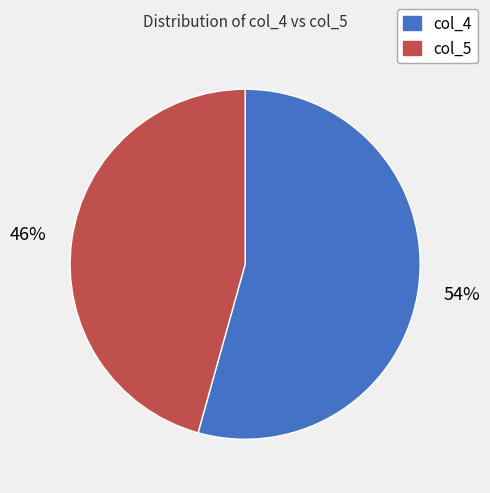

Count the number of slices in the pie.

2